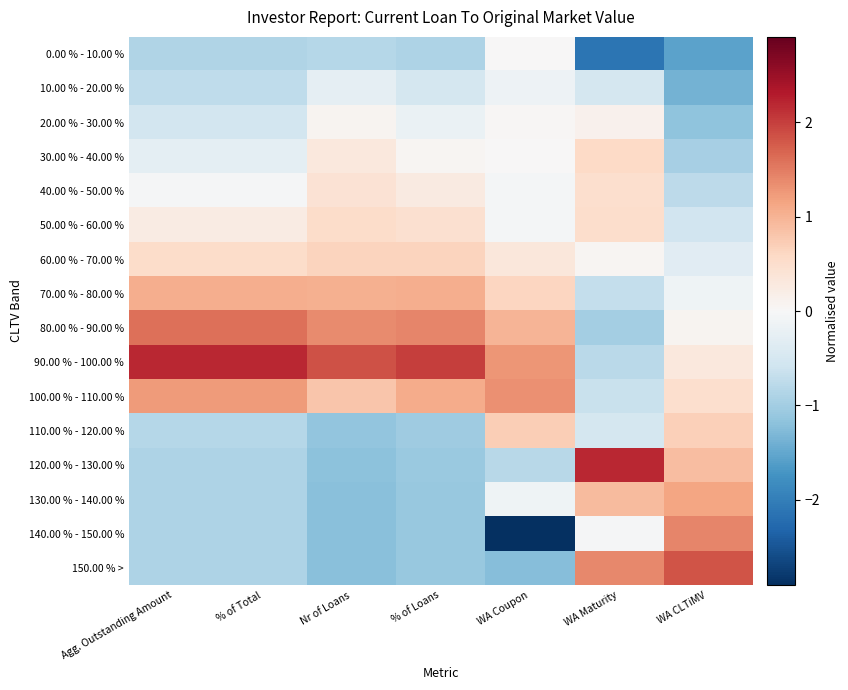

Rank the series at WA CLTiMV from highest to lowest value.

150.00 % >, 140.00 % - 150.00 %, 130.00 % - 140.00 %, 120.00 % - 130.00 %, 110.00 % - 120.00 %, 100.00 % - 110.00 %, 90.00 % - 100.00 %, 80.00 % - 90.00 %, 70.00 % - 80.00 %, 60.00 % - 70.00 %, 50.00 % - 60.00 %, 40.00 % - 50.00 %, 30.00 % - 40.00 %, 20.00 % - 30.00 %, 10.00 % - 20.00 %, 0.00 % - 10.00 %